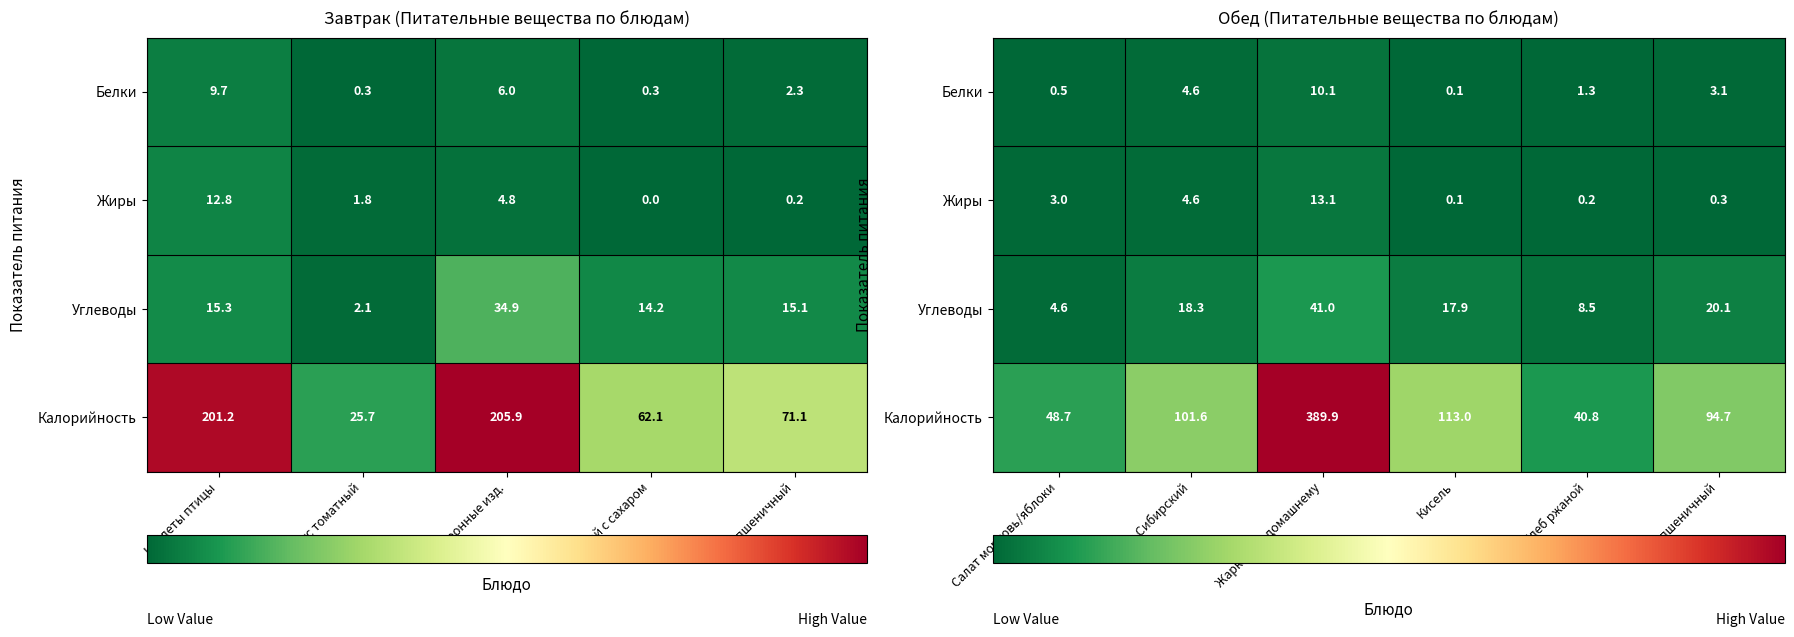

Which series has the largest total across all categories?

Калорийность